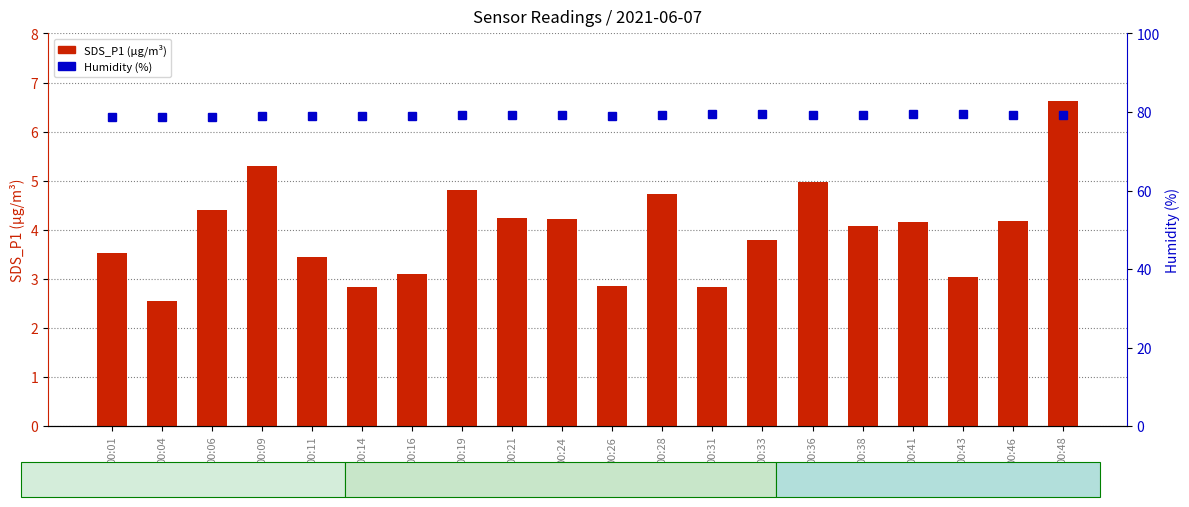

At which label does Humidity (%) reach its peak?

00:31